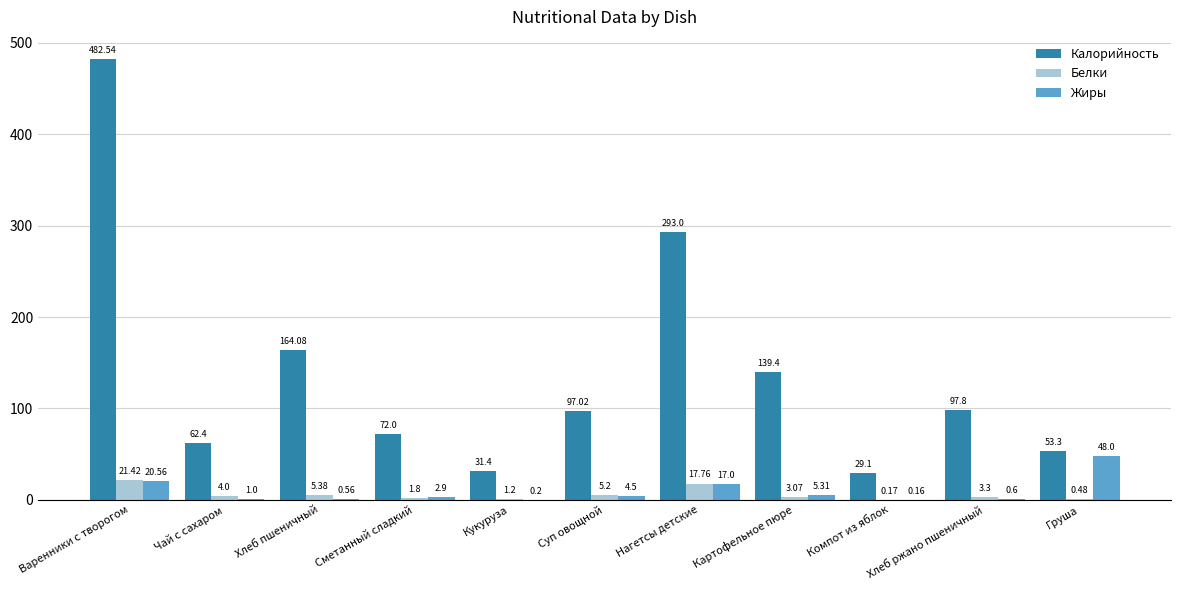

At which label does Белки first exceed 3?

Варенники с творогом